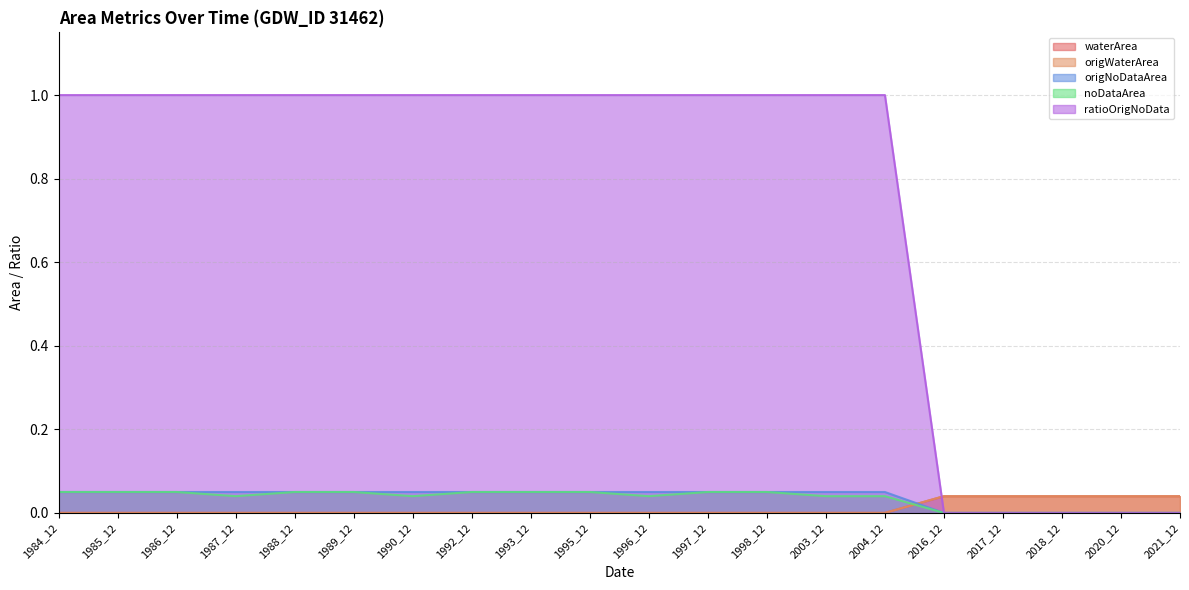

Which category has the highest value across all series?

1984_12